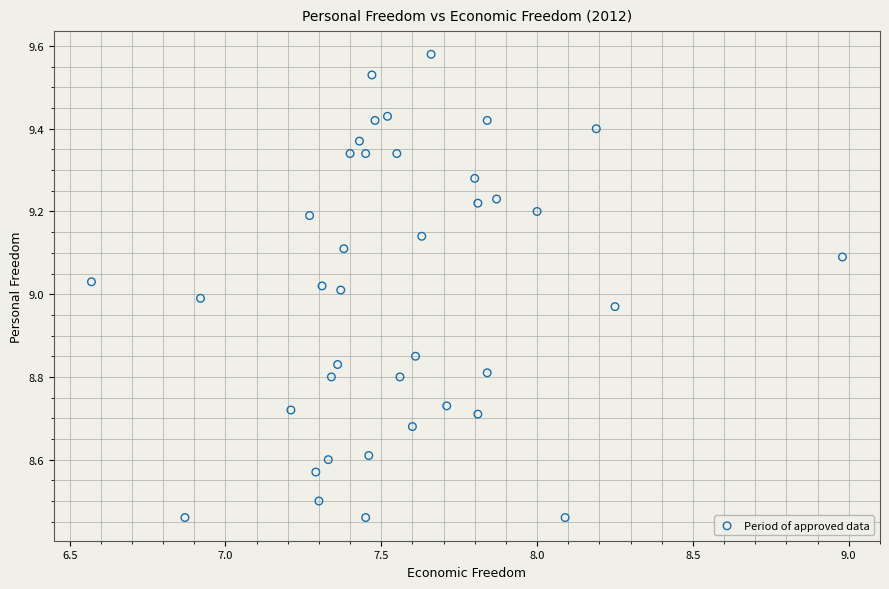

What is the range of X values (max minus min)?

2.4